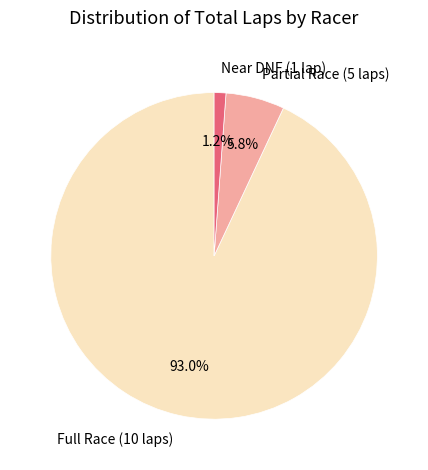

Do Partial Race (5 laps) and Full Race (10 laps) together represent more than half of the pie?

Yes